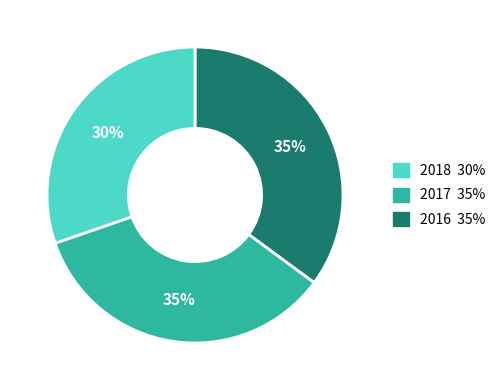

How many segments does this pie chart have?

3